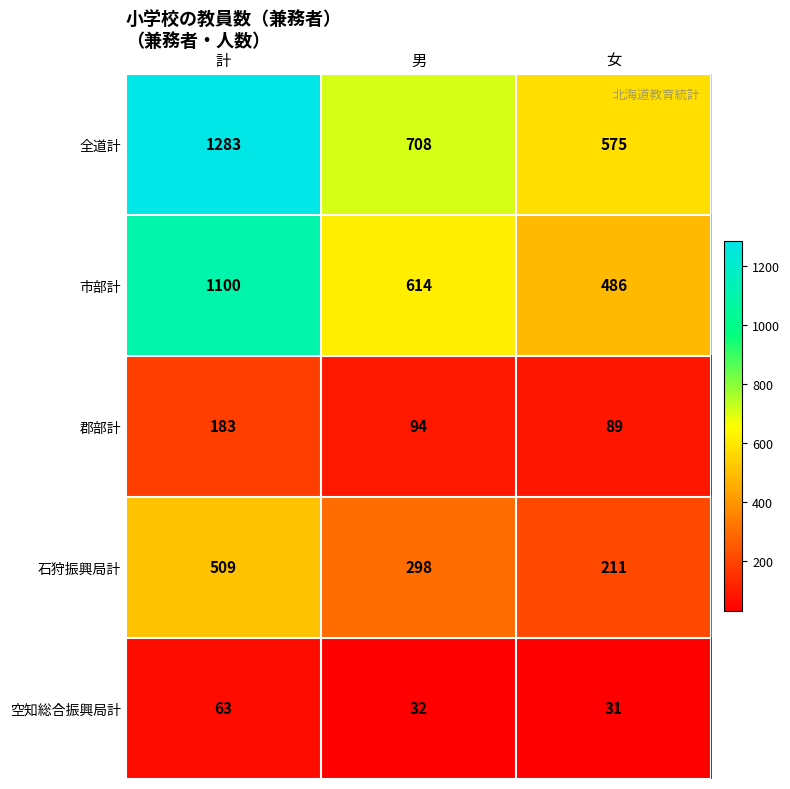

Is it true that 石狩振興局計 equals 173 at 男?

False